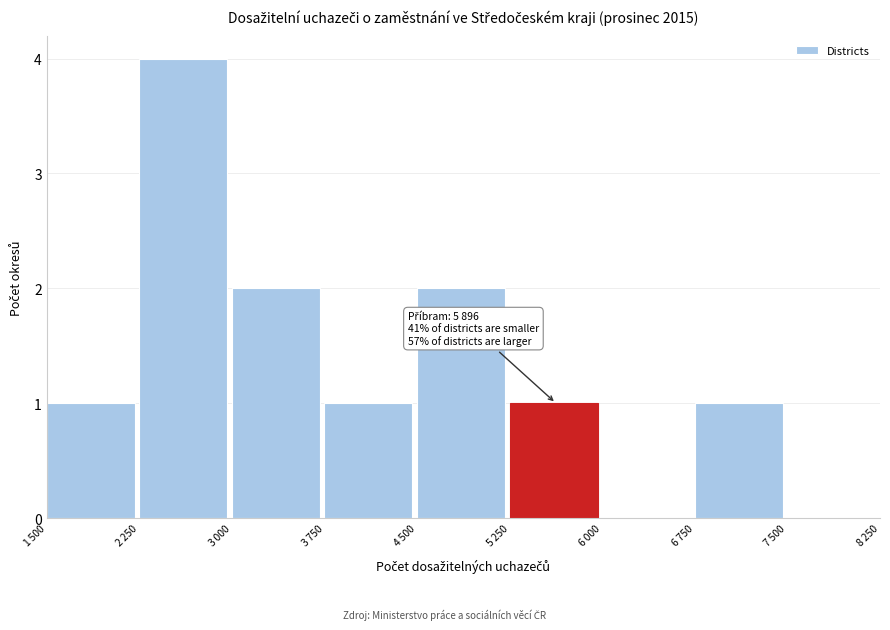

How many data points does each series have?

9